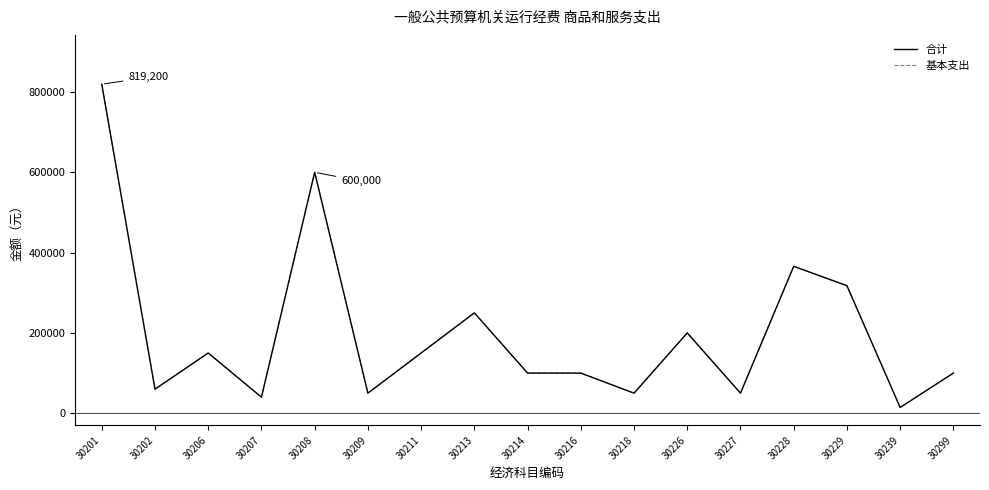

Is it true that 合计 equals 220289.7 at 30206?

False